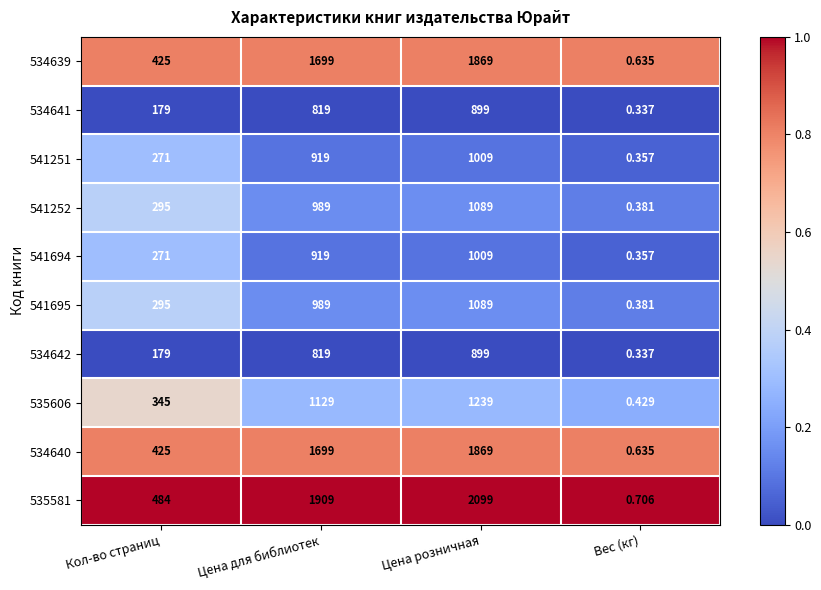

Which category has the lowest value in the 541695 series?

Вес (кг)